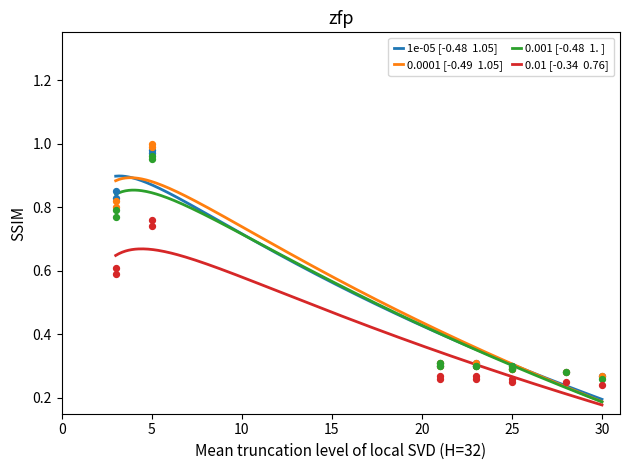

Which series has the widest spread of Y values?

0.0001 [-0.49  1.05]